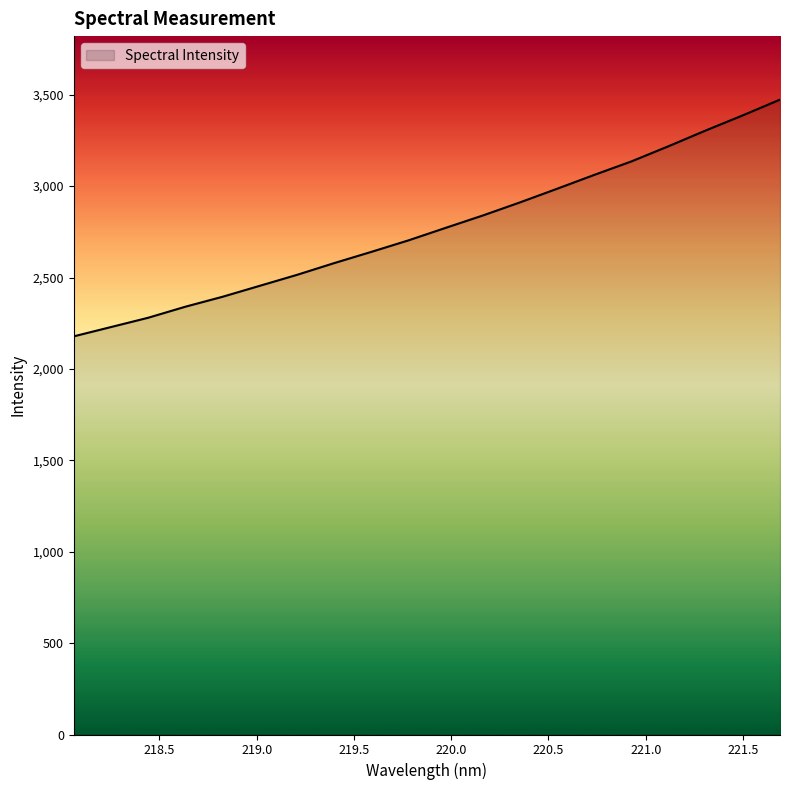

What is the minimum value shown in the chart?

2178.1